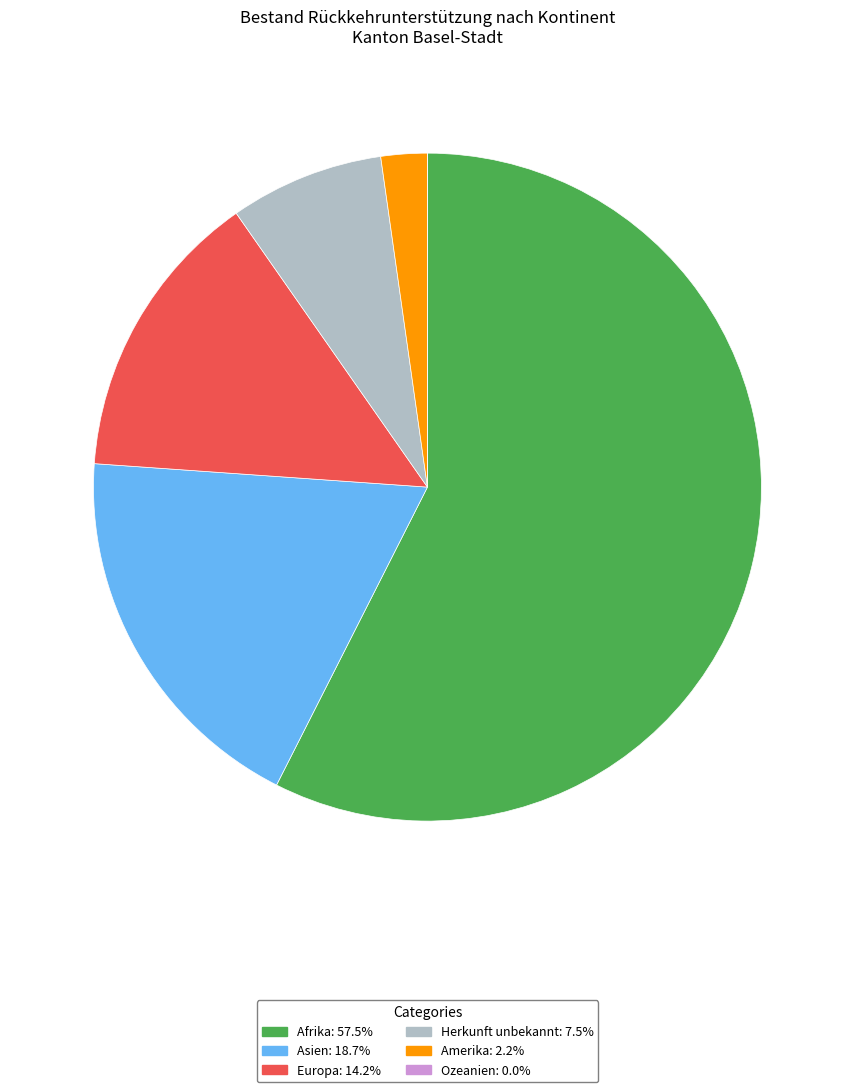

Is the sum of Europa: 14.2% and Amerika: 2.2% greater than half?

No